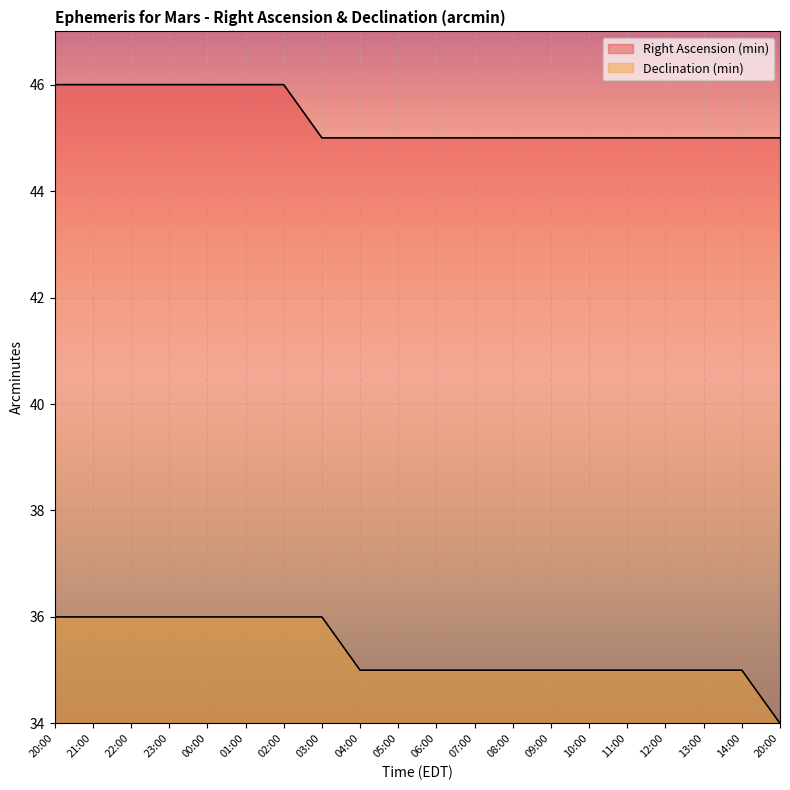

What is the average value of the Declination (min) series?

35